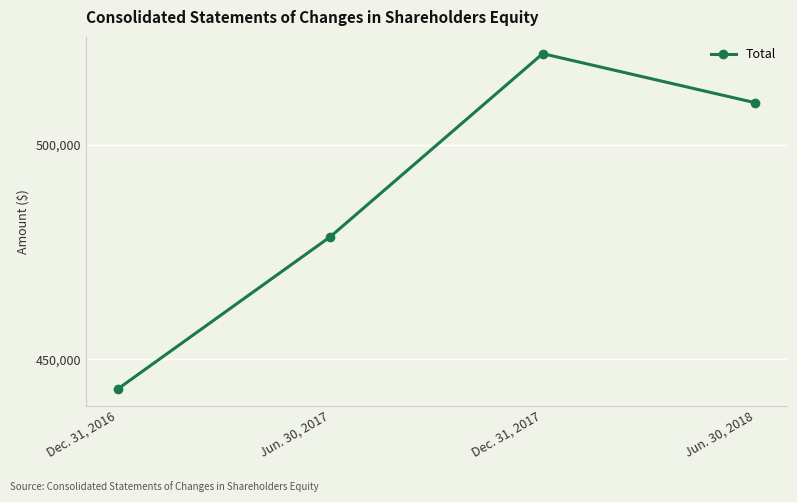

The chart shows a value of 521273 at Dec. 31, 2017. True or false?

True